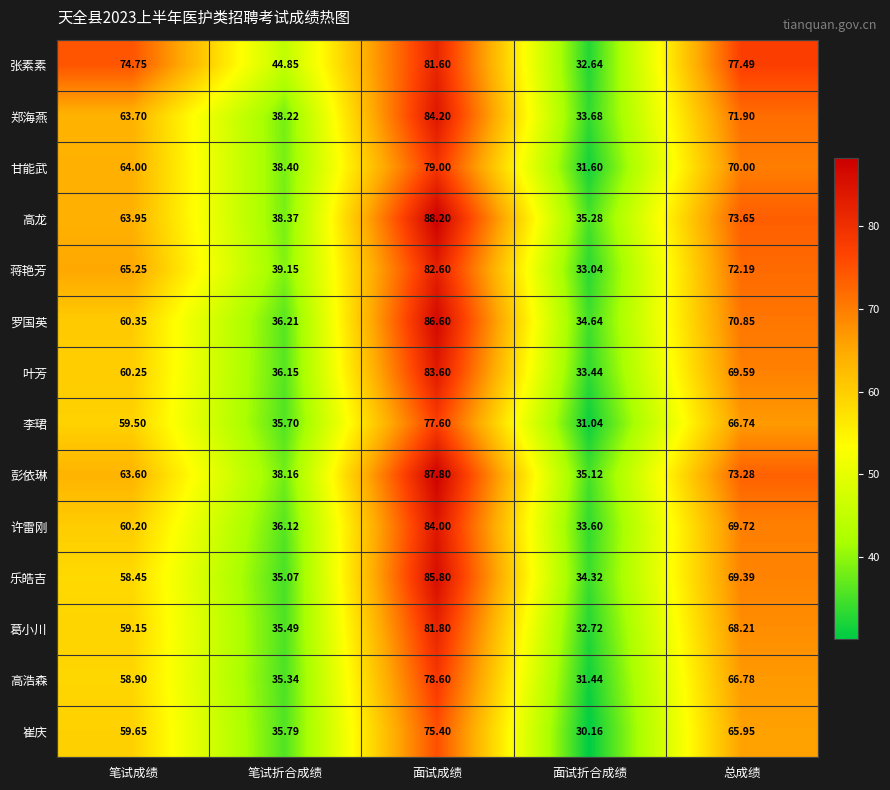

What is the difference between the highest and lowest values at 面试折合成绩?

5.1